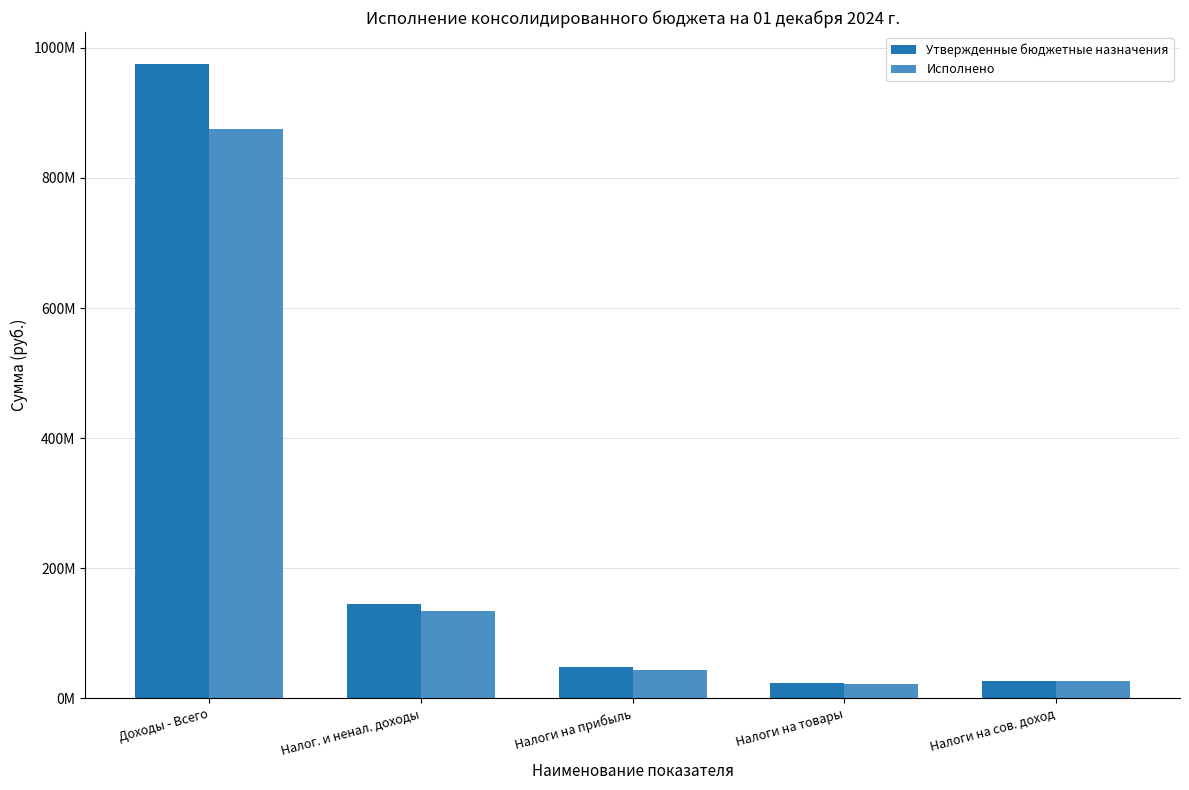

What is the sum of all Утвержденные бюджетные назначения values?

1218001061.5